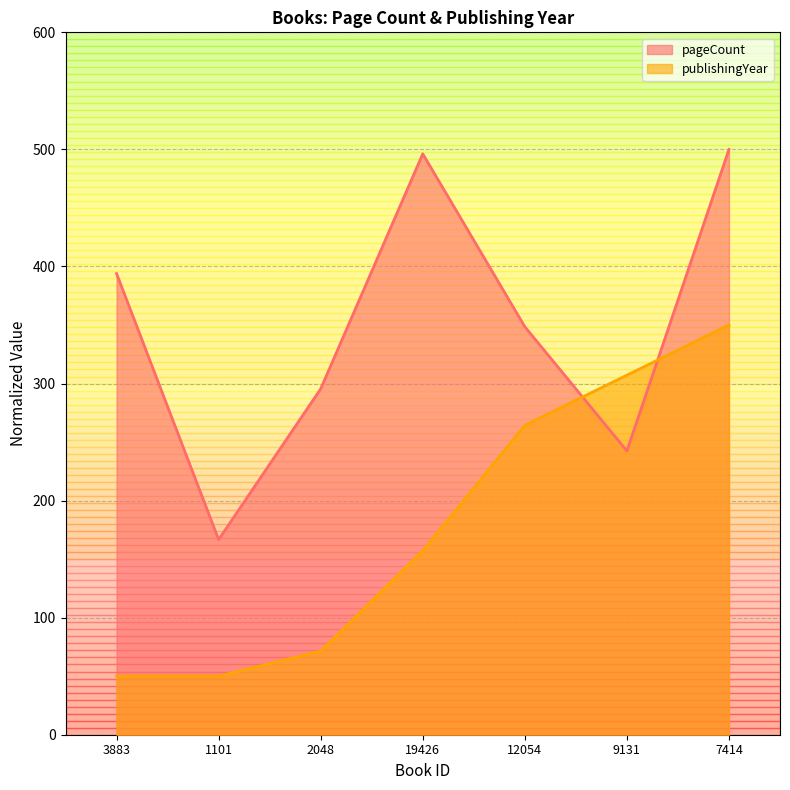

At which category is the sum across all series the highest?

7414